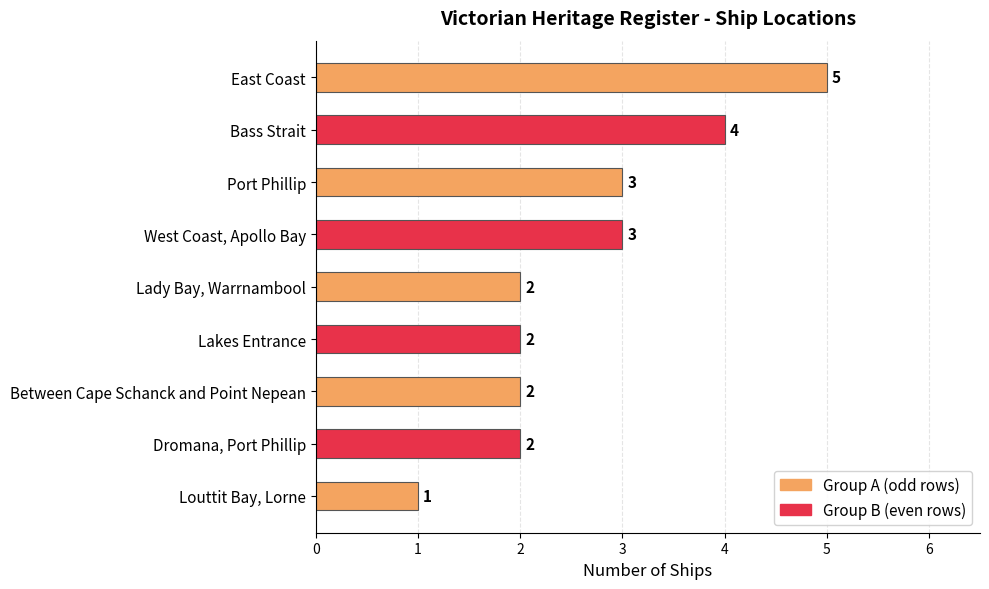

Between East Coast and West Coast, Apollo Bay, which is larger?

East Coast